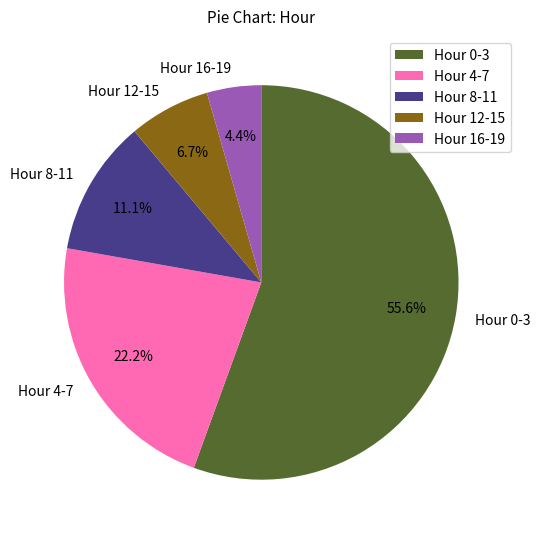

To the nearest percent, what is the difference between the largest and smallest slice percentages?

51%